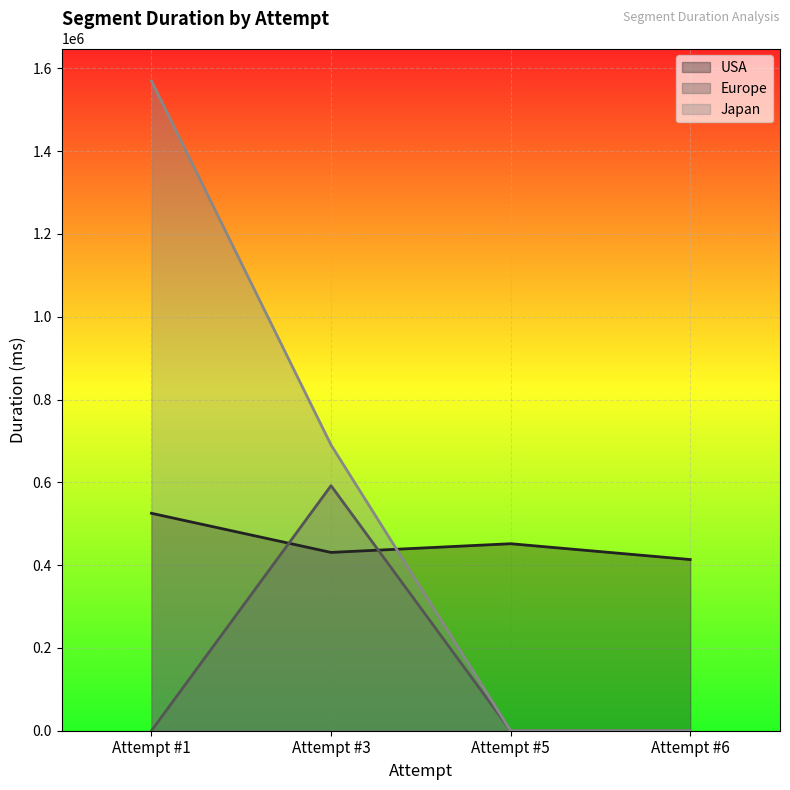

True or false: Europe has a value of -375291 at Attempt #6.

False